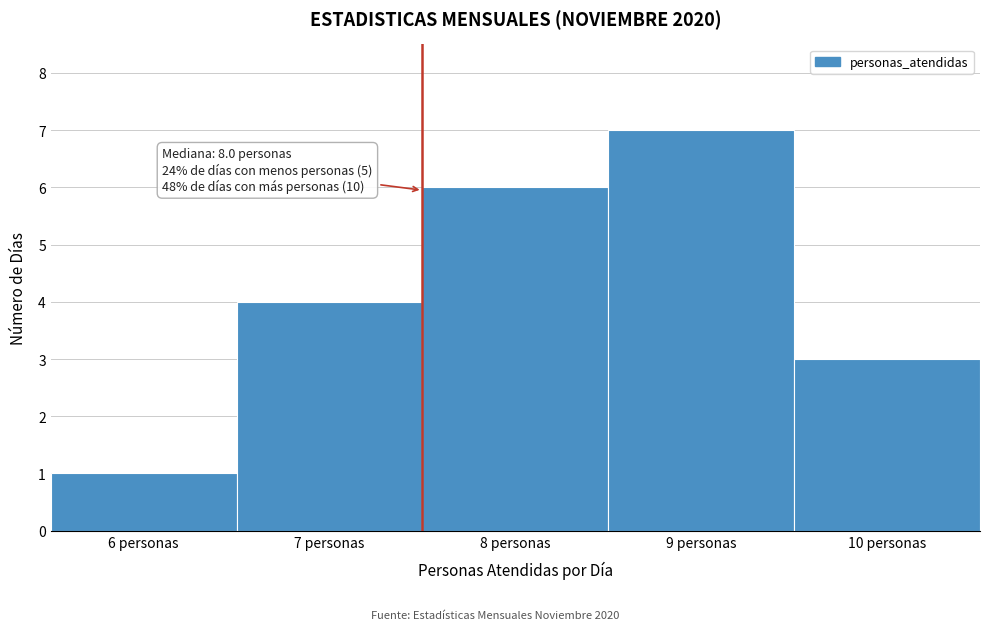

Reading left to right, what are all the values shown in this chart?

6 personas=1	7 personas=4	8 personas=6	9 personas=7	10 personas=3